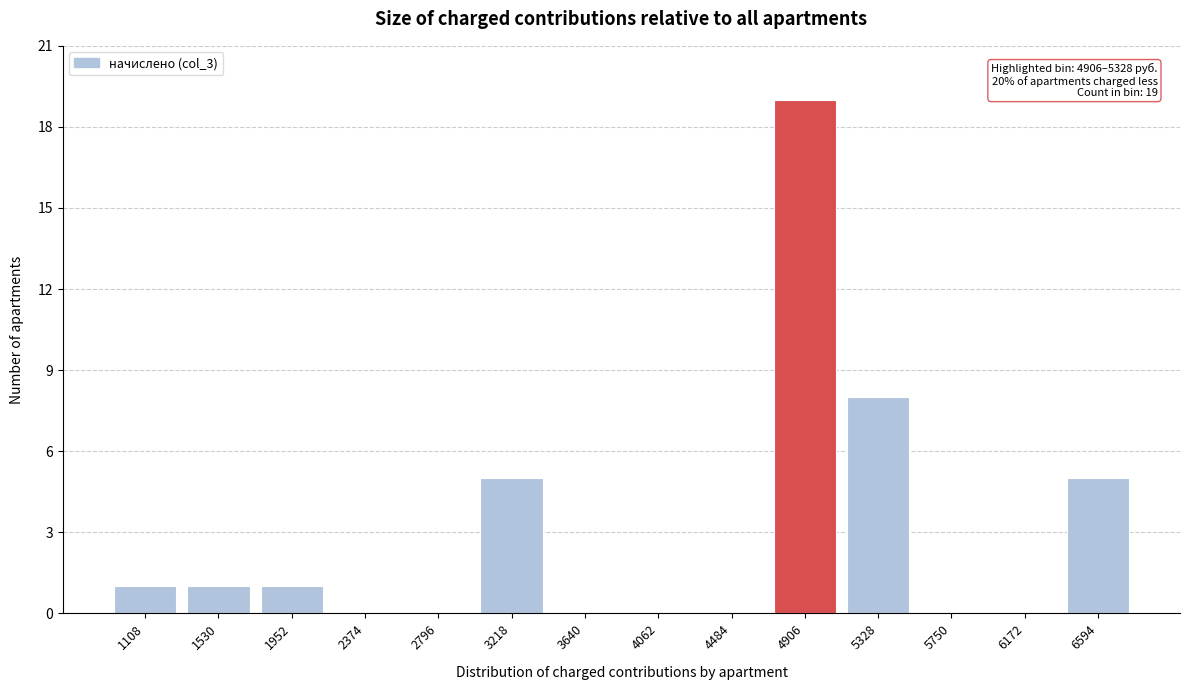

Reading left to right, list all the values displayed in this chart.

1108=1	1530=1	1952=1	2374=0	2796=0	3218=5	3640=0	4062=0	4484=0	4906=19	5328=8	5750=0	6172=0	6594=5